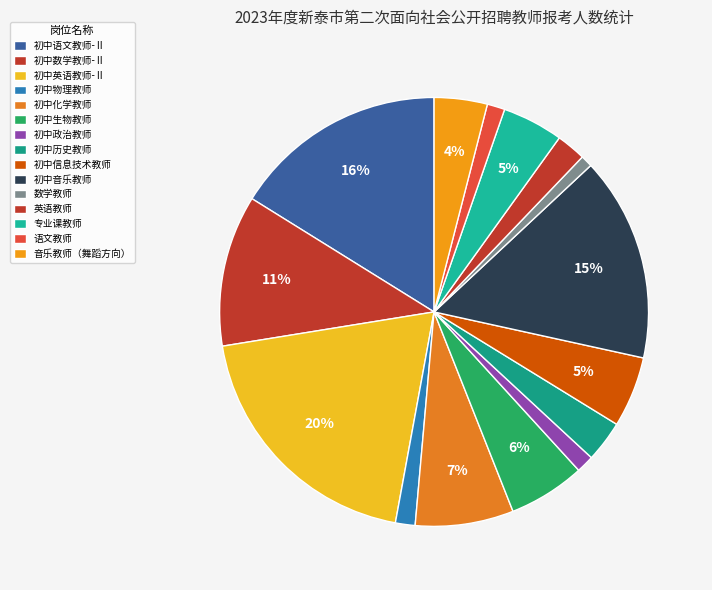

To the nearest percent, what is the difference between the largest and smallest slice percentages?

19%